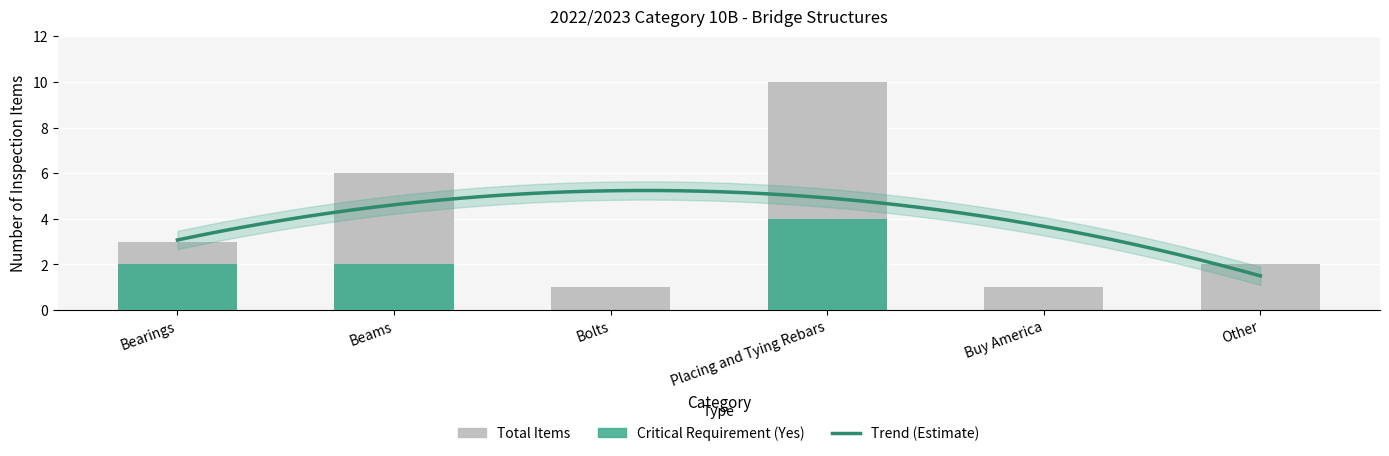

List the labels in order of value, smallest first.

Bolts, Buy America, Other, Bearings, Beams, Placing and Tying Rebars